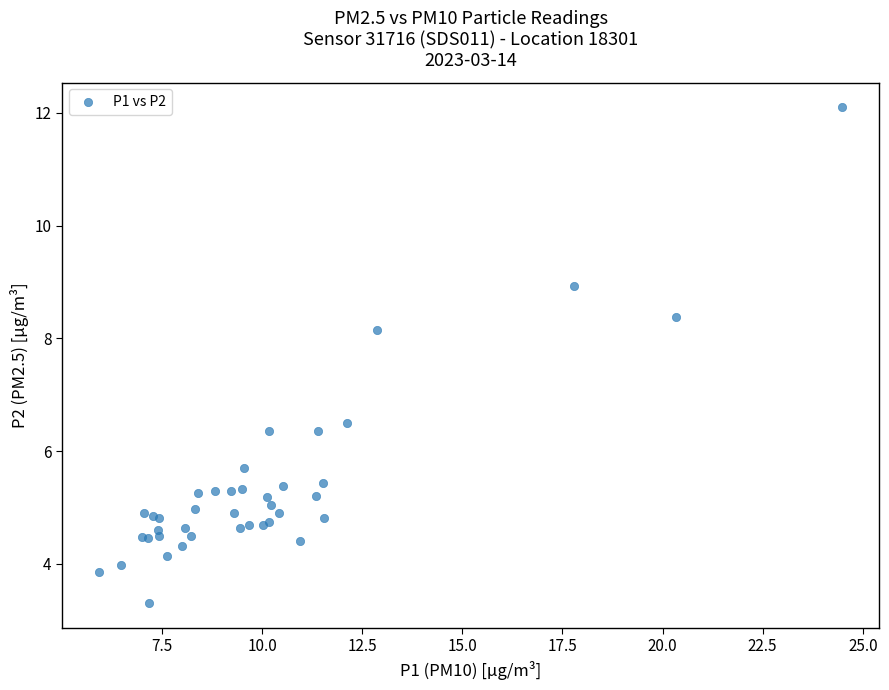

What Y value in the scatter plot is closest to 7?

6.5